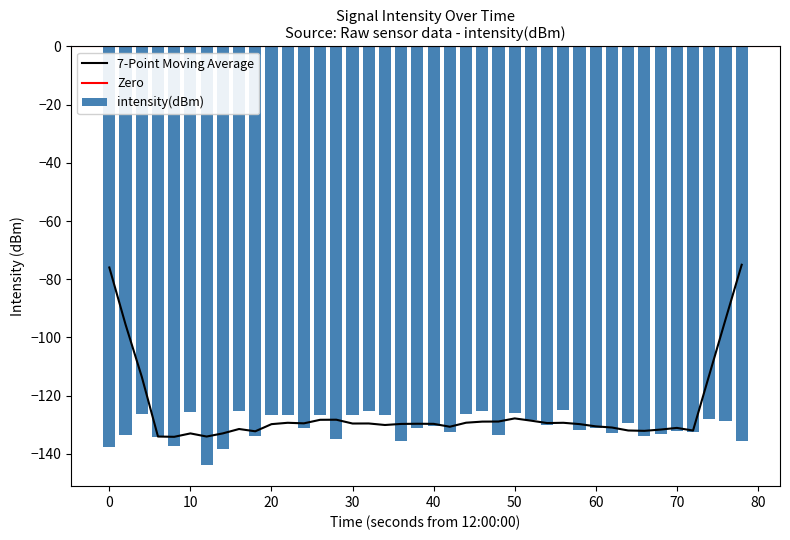

Count the number of categories in the chart.

40